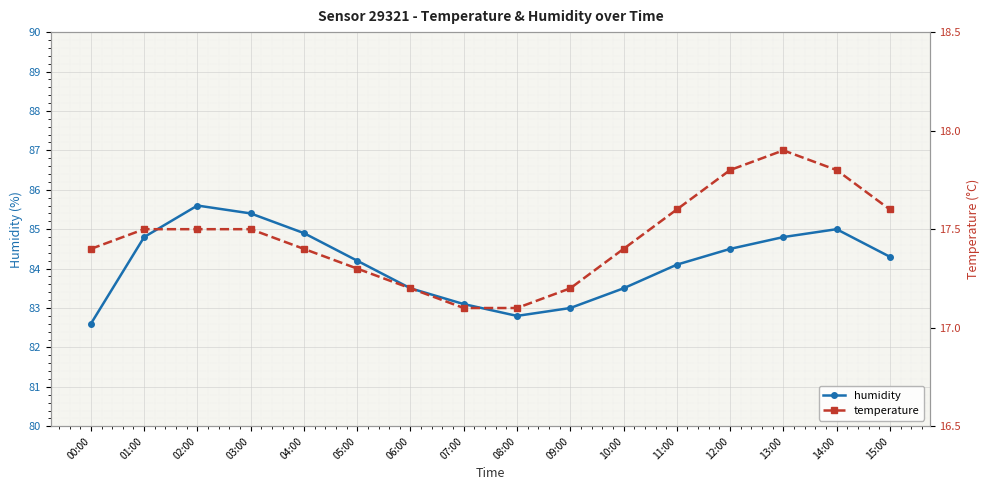

True or false: temperature and humidity cross at least once.

False